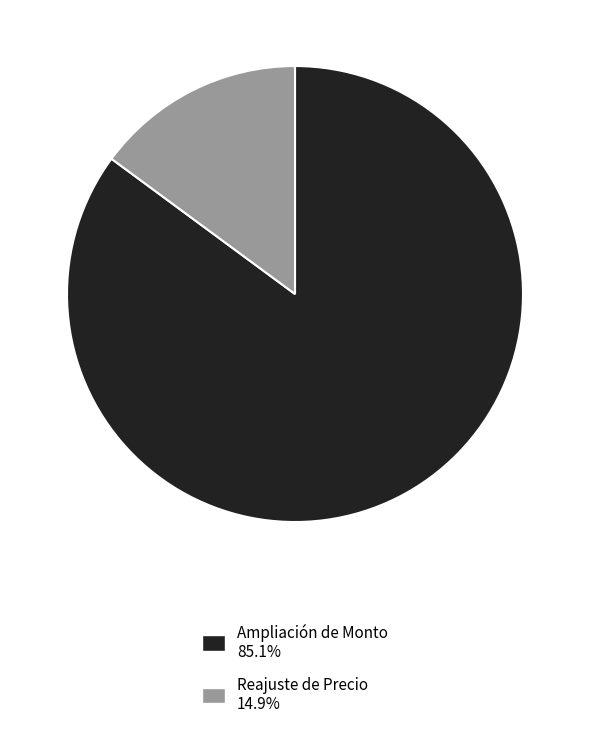

Does Reajuste de Precio represent more than half of the total?

No